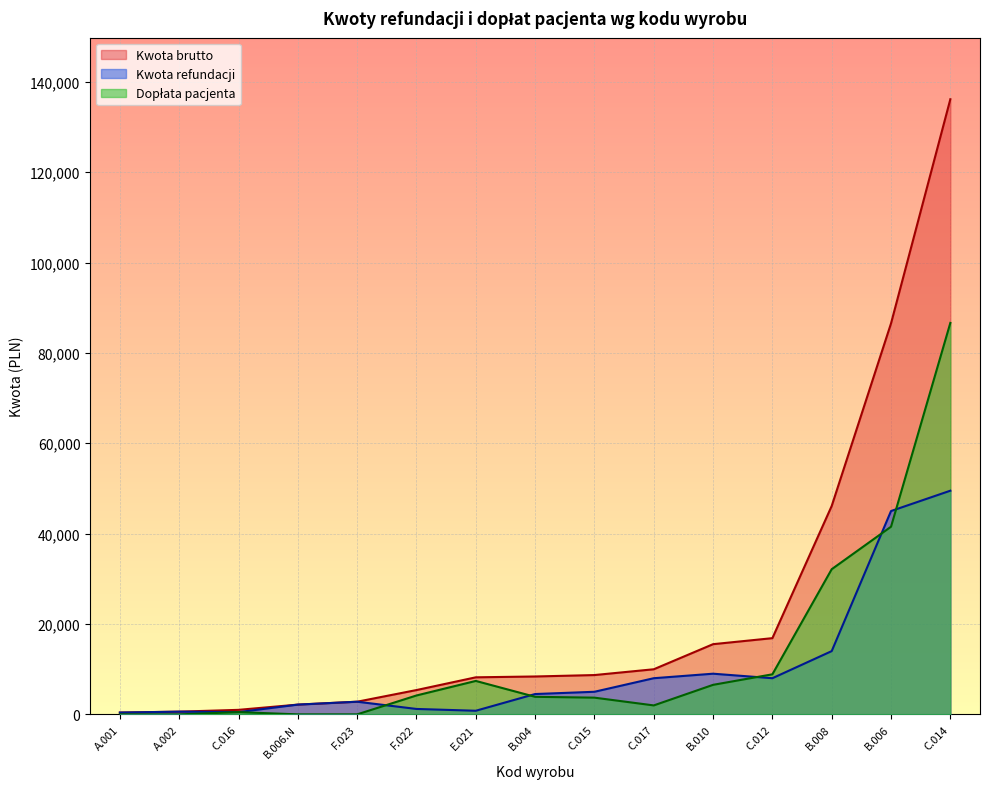

The value of Kwota refundacji at C.016 is 292.8. True or false?

False